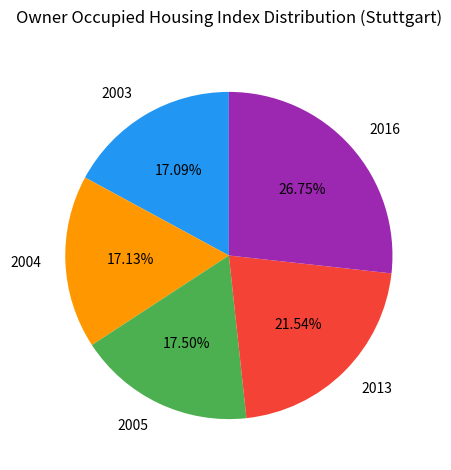

Is there a majority slice in this chart?

No